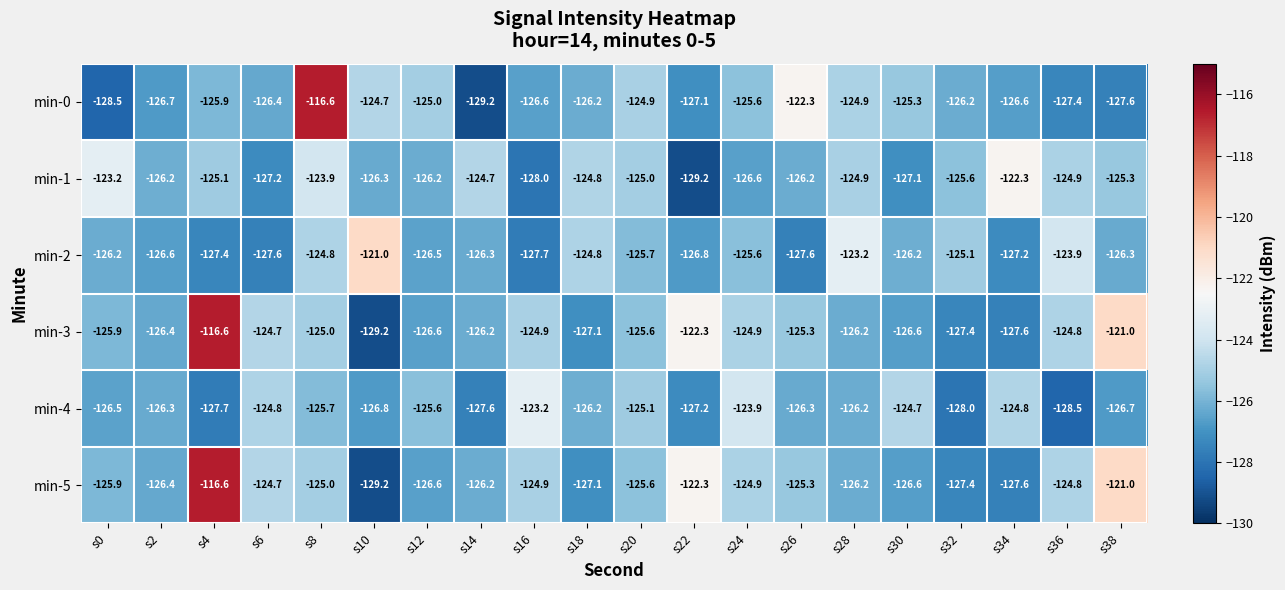

At how many categories does at least one series exceed -127?

20